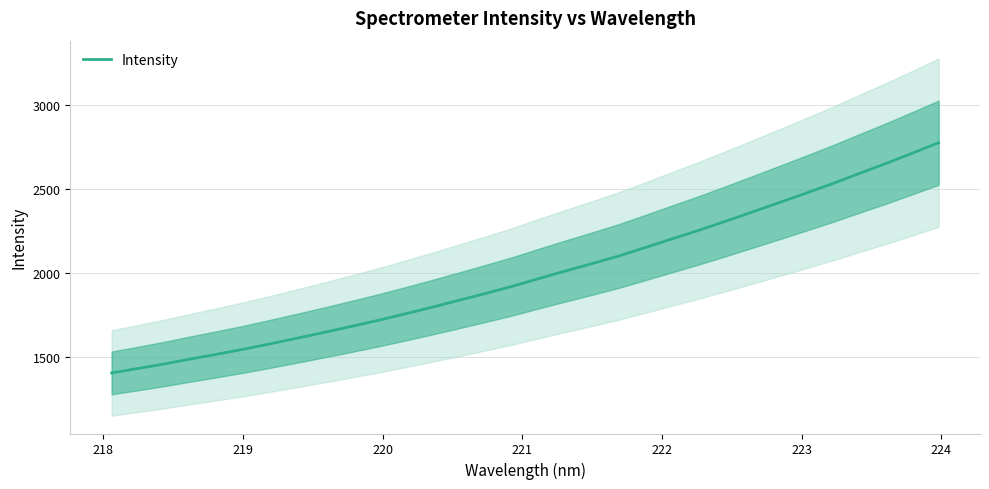

What is the minimum value for Intensity?

1408.0